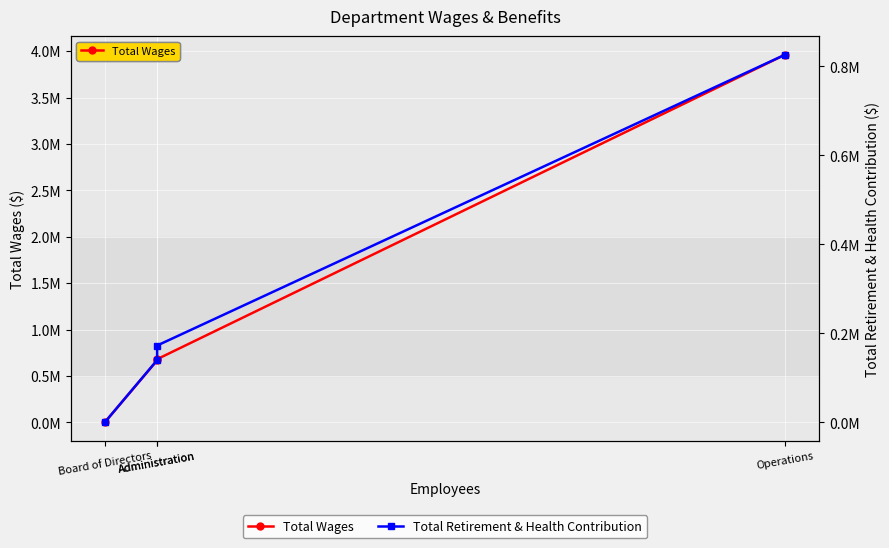

At which label does Total Wages first exceed 680823?

Operations